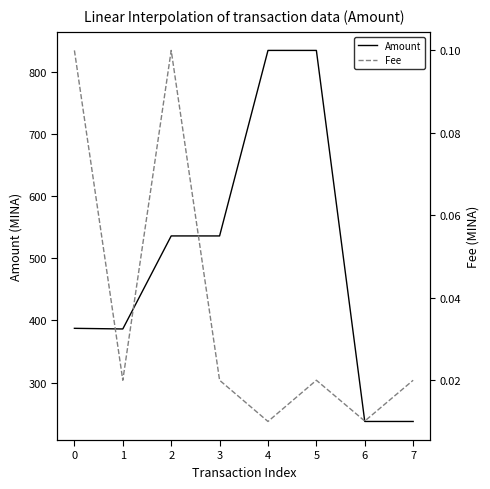

Reading left to right, list all the values displayed in this chart.

Amount: 387.3	386.3	536.2	536.2	835.1	835.1	237.3	237.2
Fee: 0.1	0.0	0.1	0.0	0.0	0.0	0.0	0.0